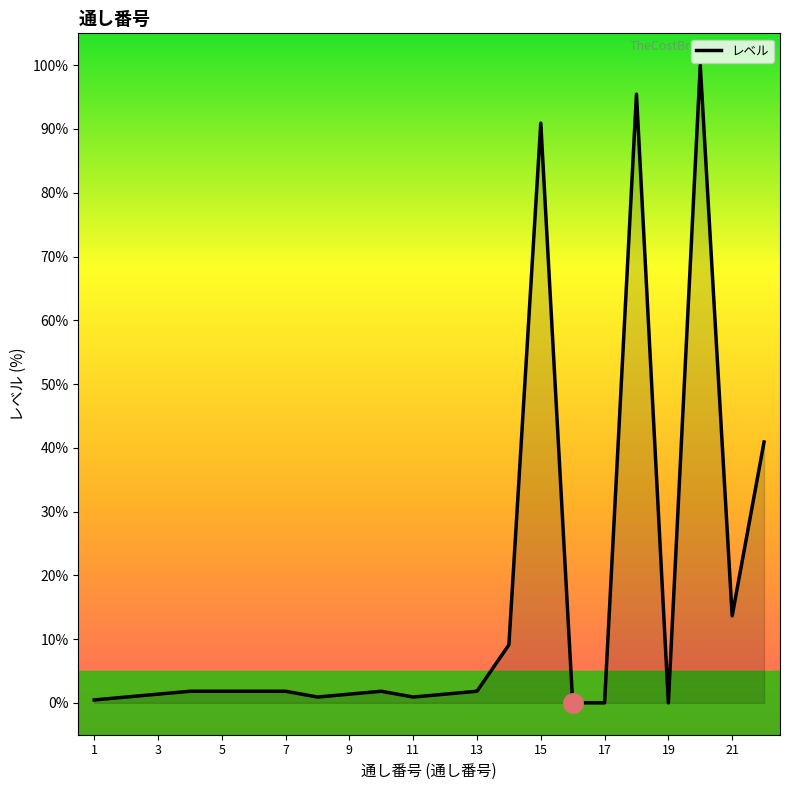

What is the greatest value displayed?

100.0